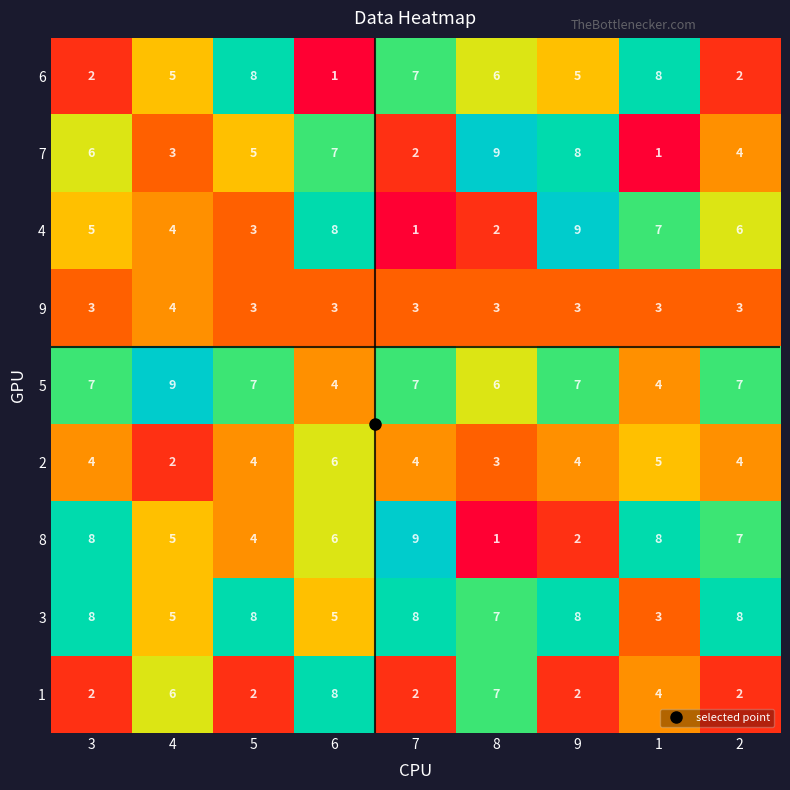

The 5 series shows 12 at 2. True or false?

False